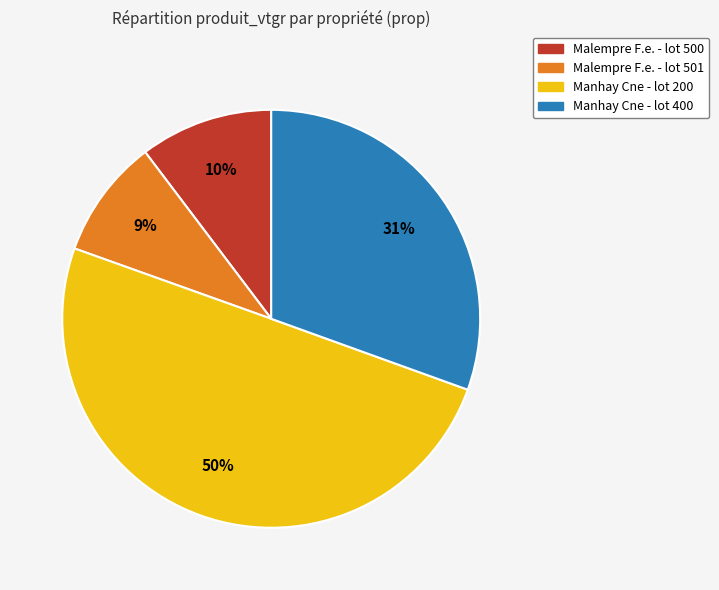

Which slice is the largest?

Manhay Cne - lot 200